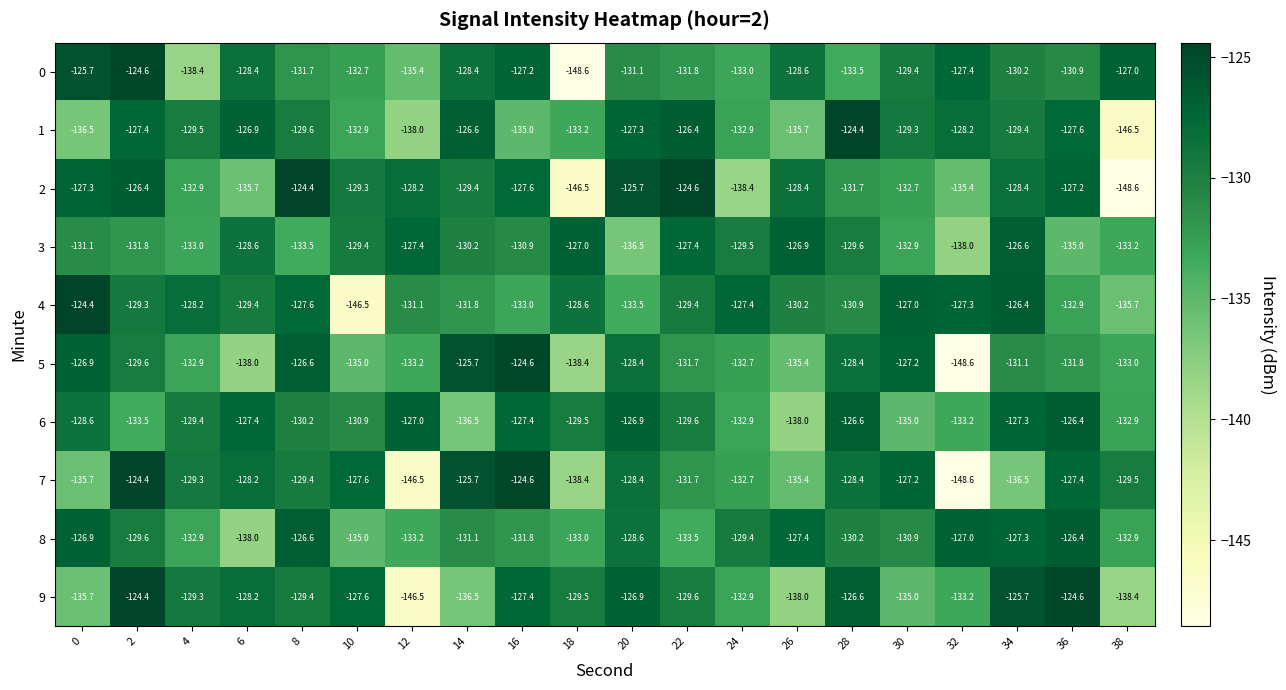

What is the difference between the maximum and second lowest values in the 5 series?

13.8